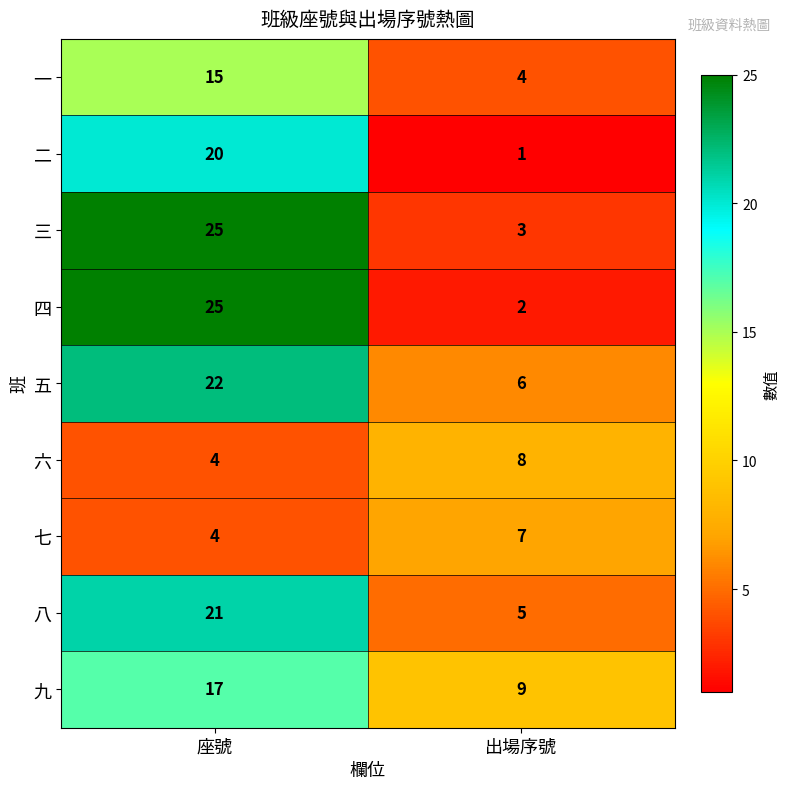

Count the number of categories in the chart.

2